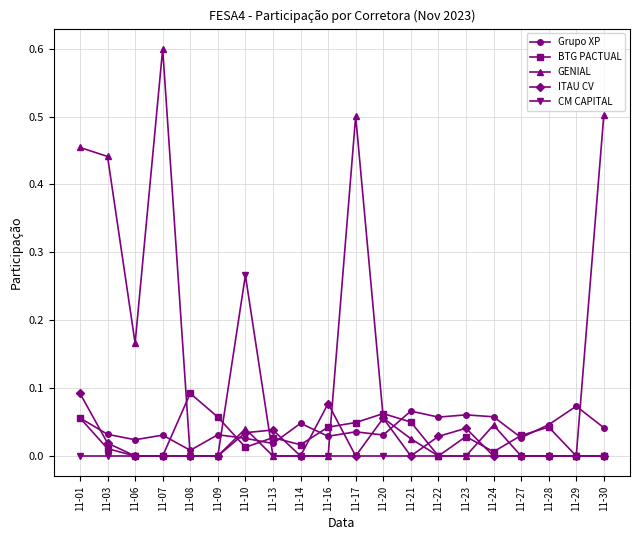

True or false: ITAU CV and Grupo XP cross at least once.

True